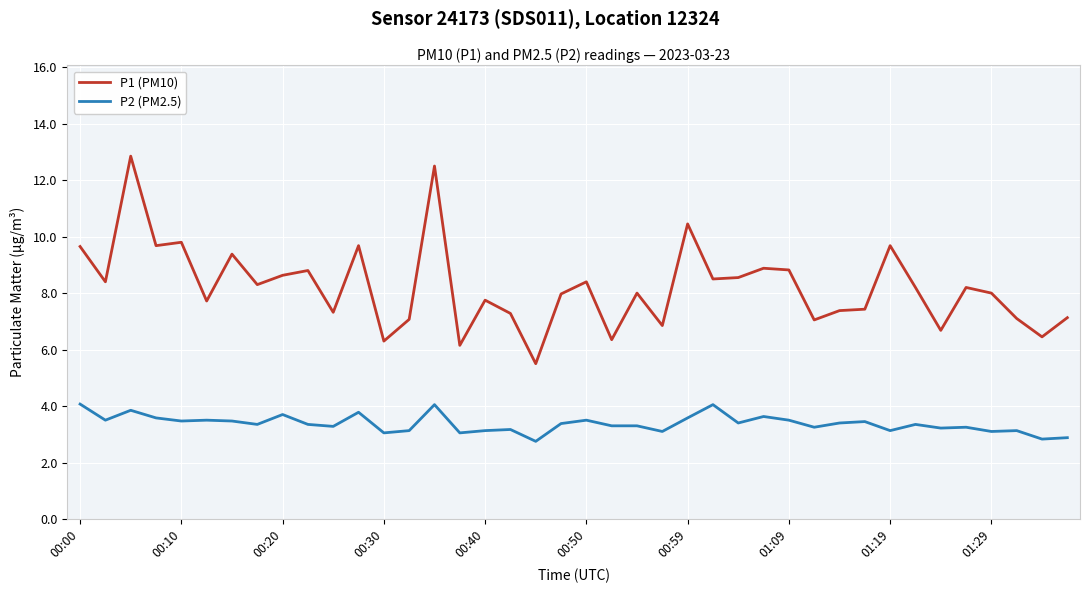

True or false: P1 (PM10) and P2 (PM2.5) cross at least once.

False